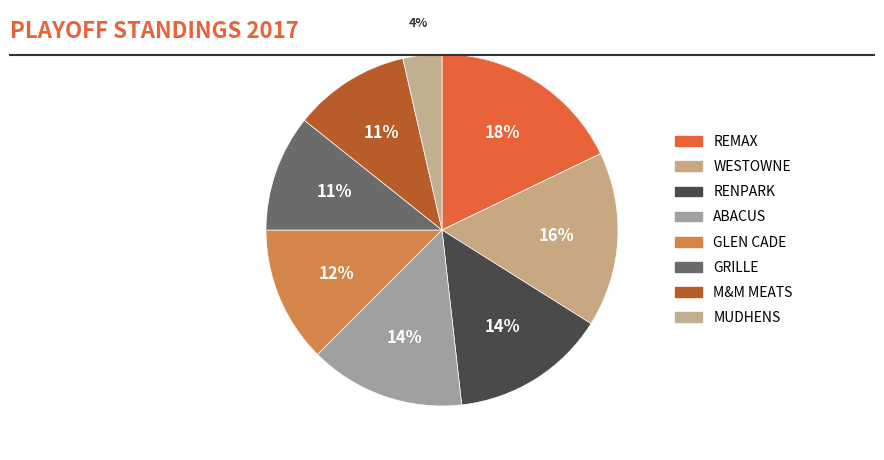

Count the number of slices in the pie.

8